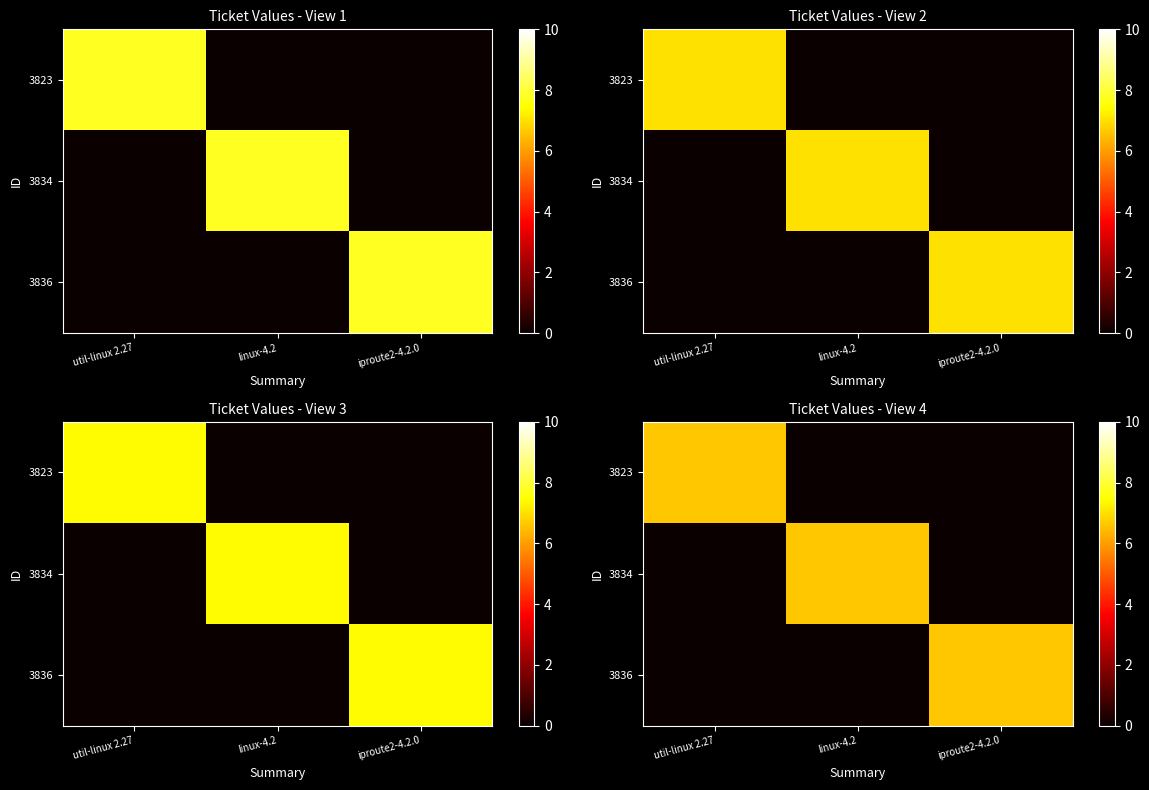

The 3834 series shows -2.5 at iproute2-4.2.0. True or false?

False